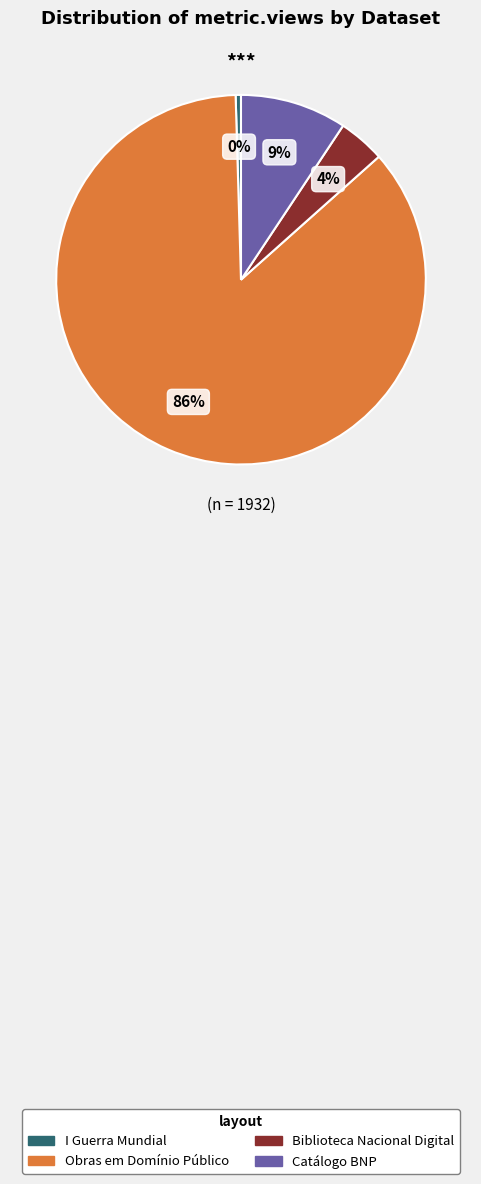

Does any single category account for the majority?

Yes